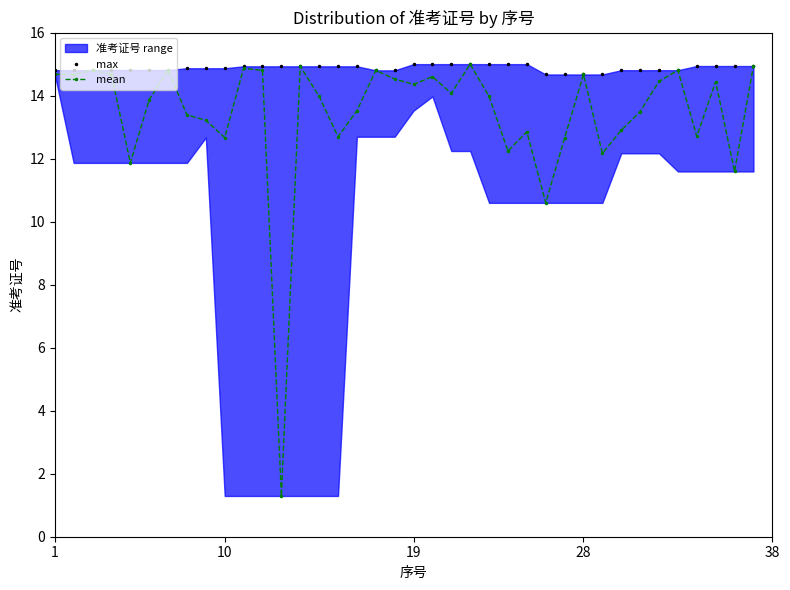

At which label does max reach its peak?

19